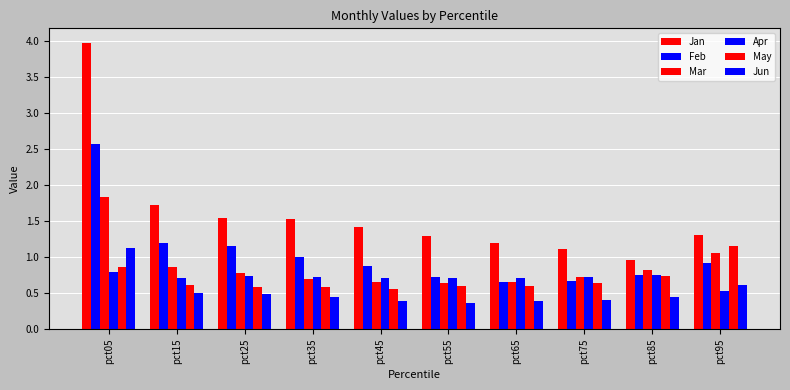

Rank the series at pct15 from highest to lowest value.

Jan, Feb, Mar, Apr, May, Jun